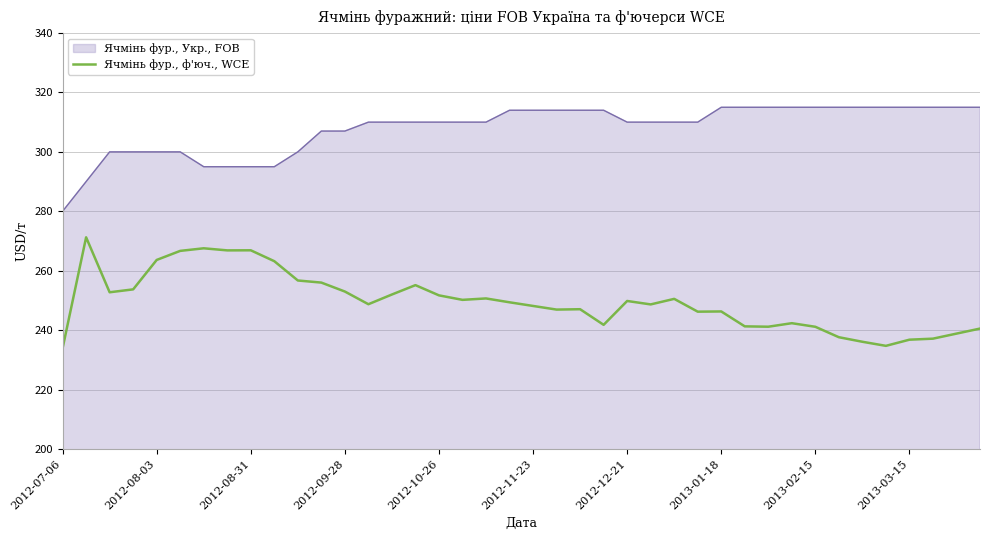

True or false: Ячмінь фур., Укр., FOB and Ячмінь фур., ф'юч., WCE intersect in this chart.

False